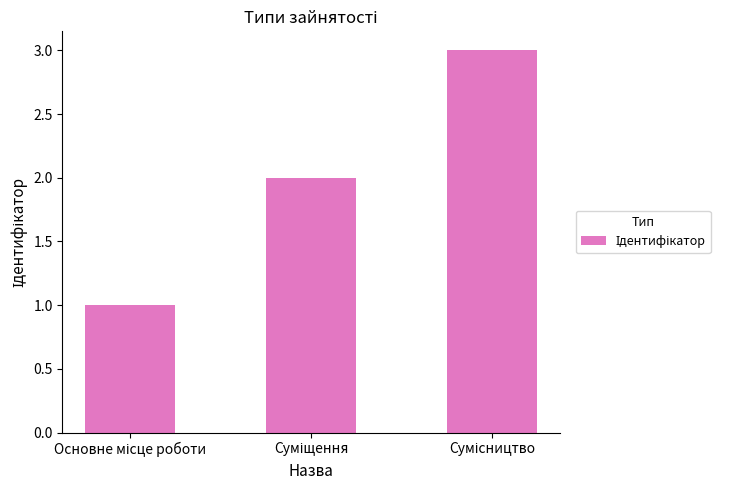

What is the maximum value shown in the chart?

3